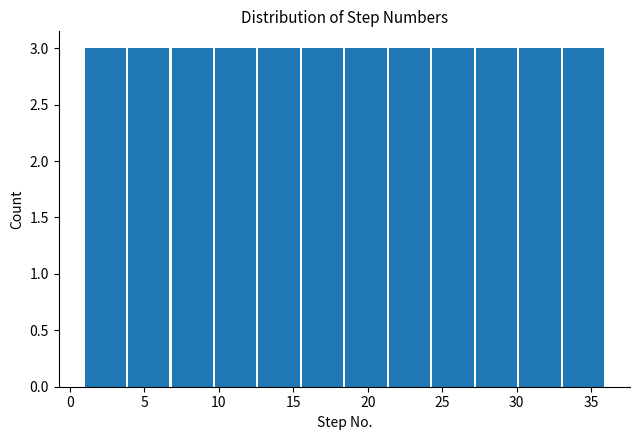

Reading left to right, transcribe this chart: for each bar, give the range it covers on the x-axis and its height. Neither the bar edges nor the heights are printed on the chart, so give them approximately, as read against the axes.

1.0 to 4.0: 3
4.0 to 7.0: 3
7.0 to 10.0: 3
10.0 to 12.5: 3
12.5 to 15.5: 3
15.5 to 18.5: 3
18.5 to 21.5: 3
21.5 to 24.5: 3
24.5 to 27.5: 3
27.5 to 30.0: 3
30.0 to 33.0: 3
33.0 to 36.0: 3